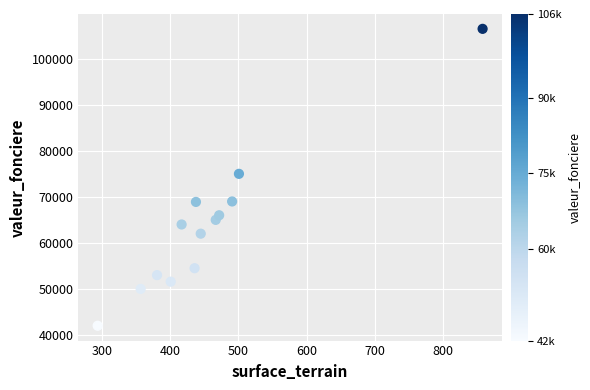

What is the range of Y values (max minus min)?

64500